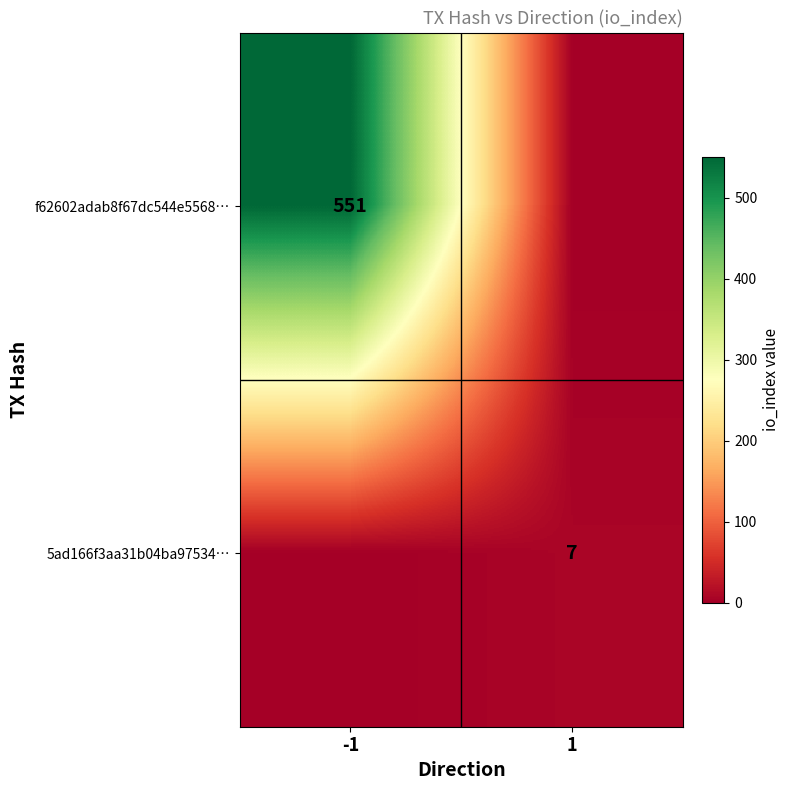

Is it true that 5ad166f3aa31b04ba97534… equals 7 at 1?

True